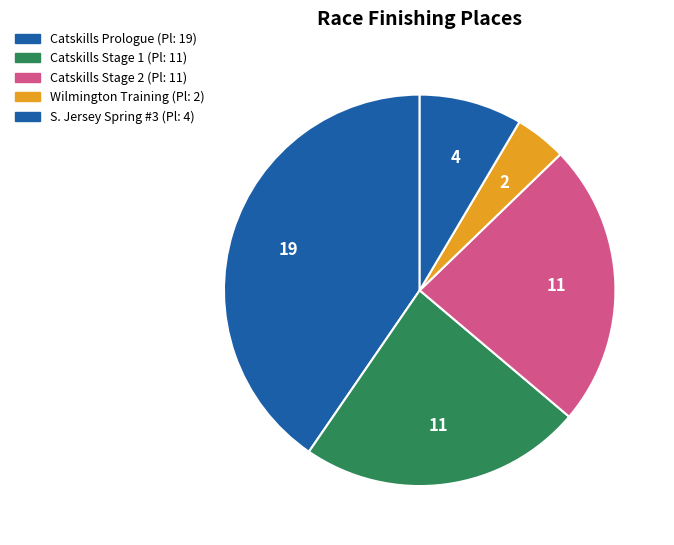

How many segments does this pie chart have?

5